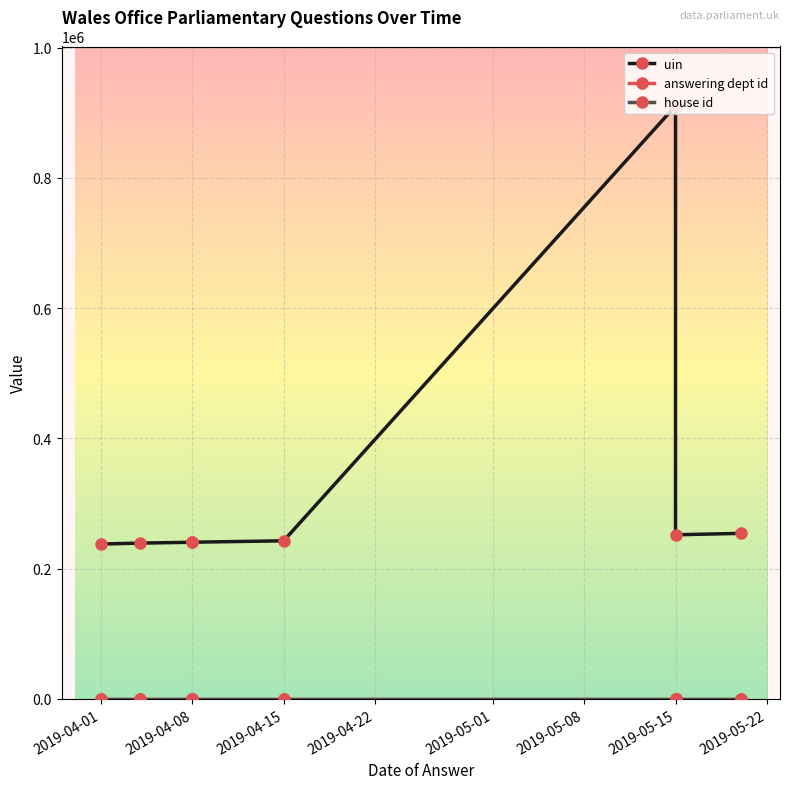

Which series has the widest spread of values?

uin